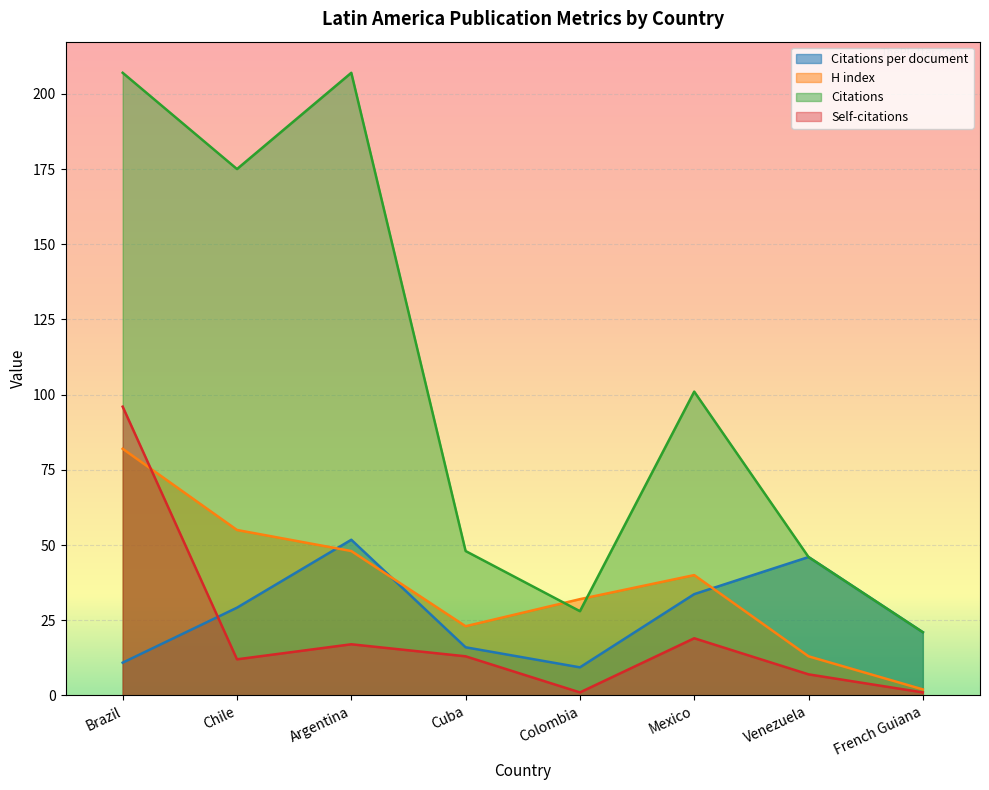

True or false: Self-citations and Citations intersect in this chart.

False